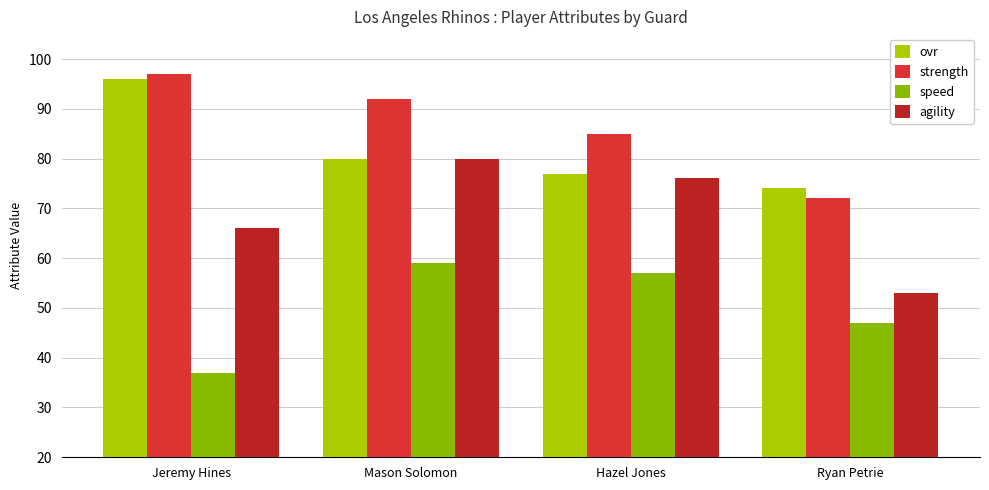

At how many categories does at least one series exceed 87?

2